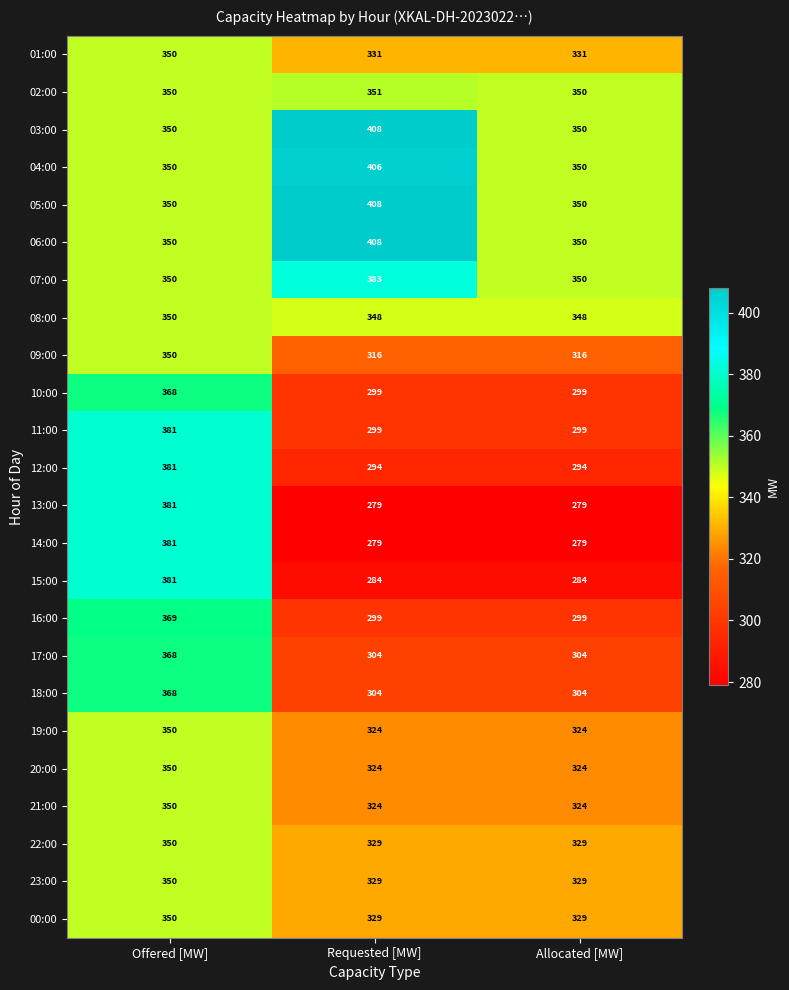

What is the difference between the maximum and minimum values in the 20:00 series?

26